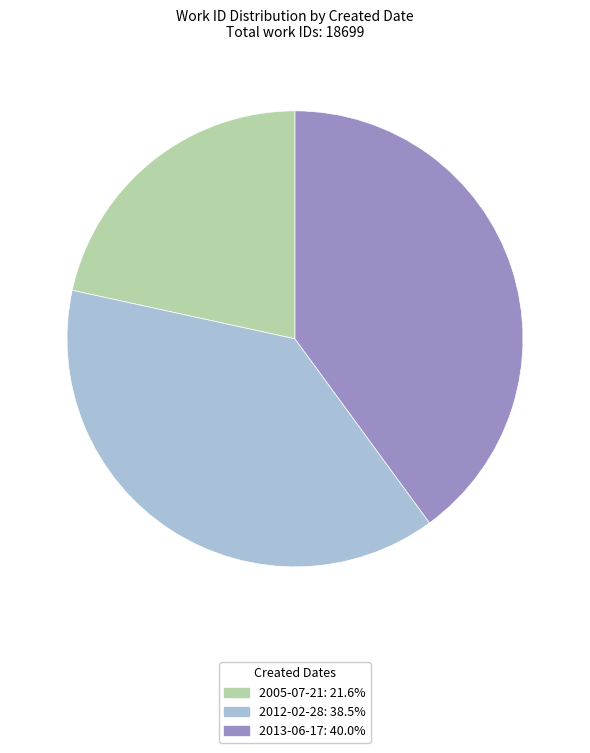

What is the ratio of the value at 2013-06-17 to the value at 2005-07-21?

1.9